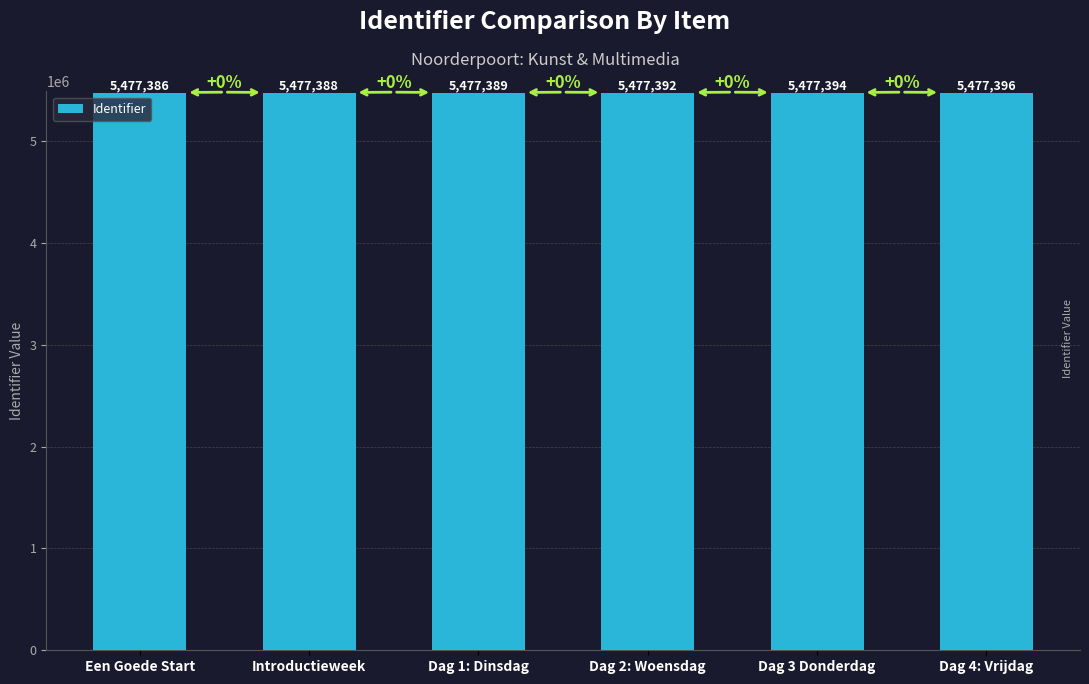

Are the bars grouped side by side (vs. stacked)?

No